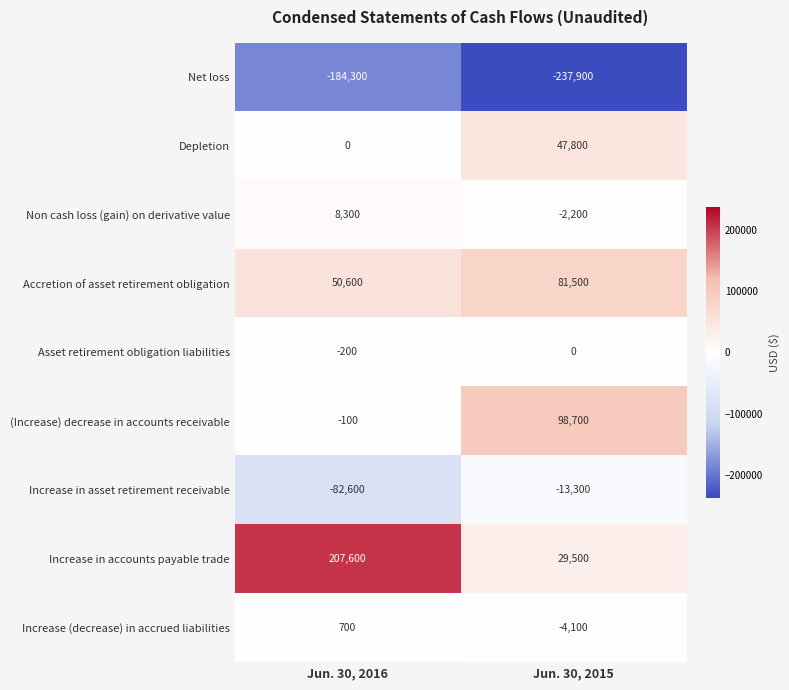

List the series in order of their peak value, lowest first.

Net loss, Increase in asset retirement receivable, Asset retirement obligation liabilities, Increase (decrease) in accrued liabilities, Non cash loss (gain) on derivative value, Depletion, Accretion of asset retirement obligation, (Increase) decrease in accounts receivable, Increase in accounts payable trade